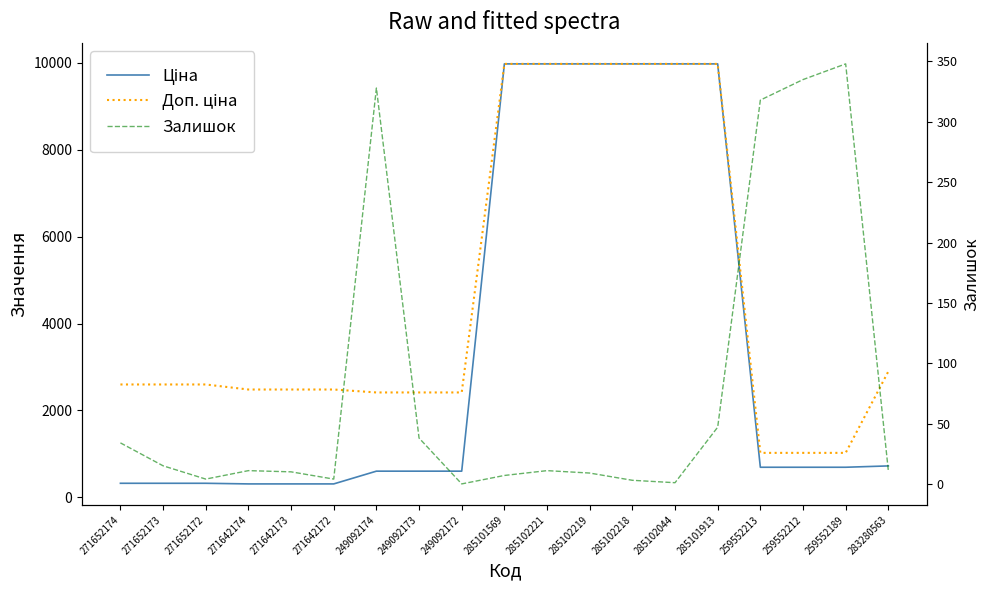

At which label does Доп. ціна first exceed 2598?

271652174